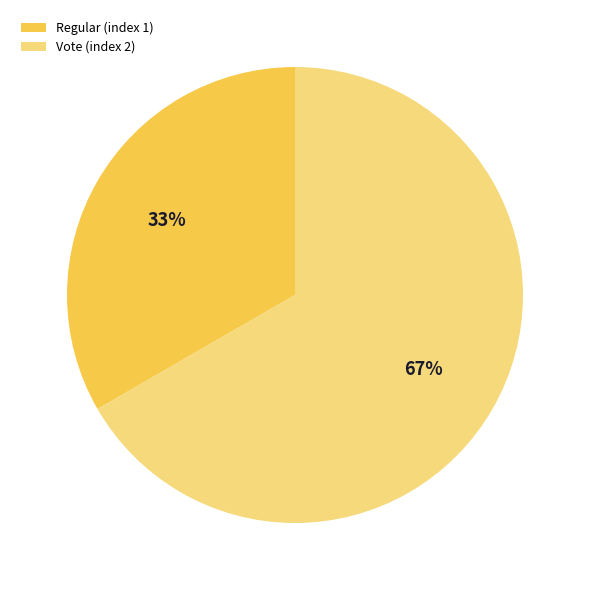

Does any single category account for the majority?

Yes